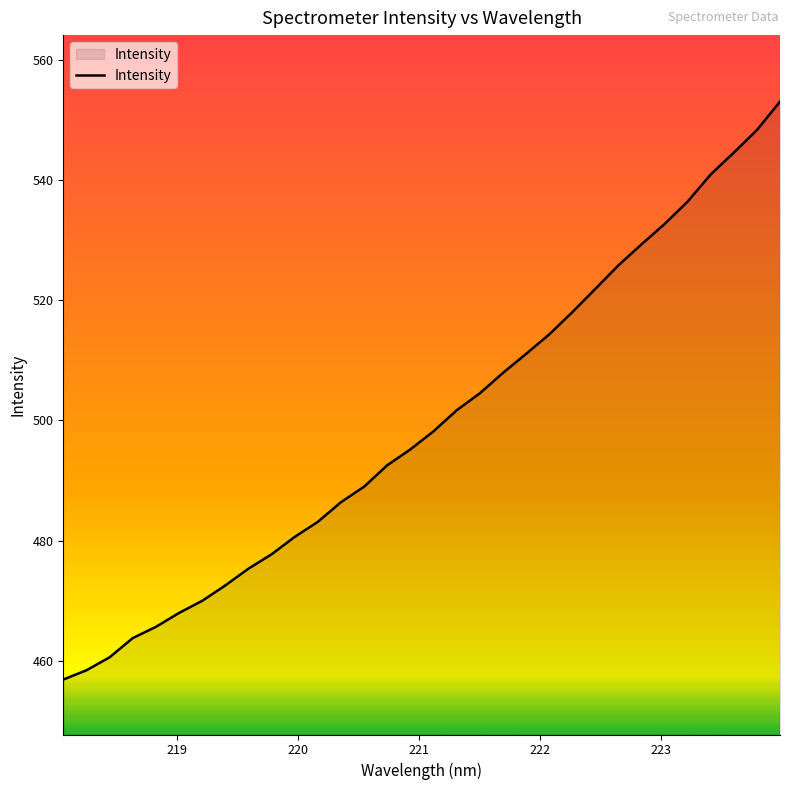

What is the greatest value displayed?

553.0